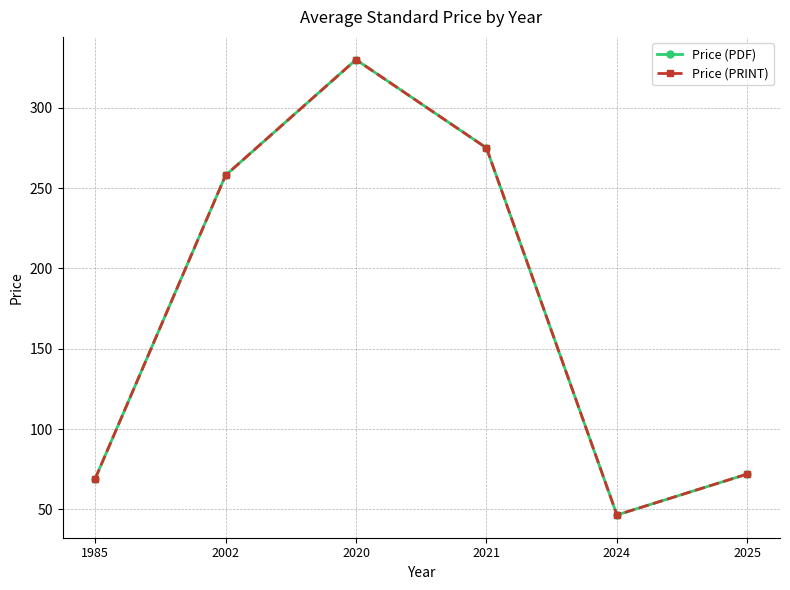

How many lines are shown in the chart?

2